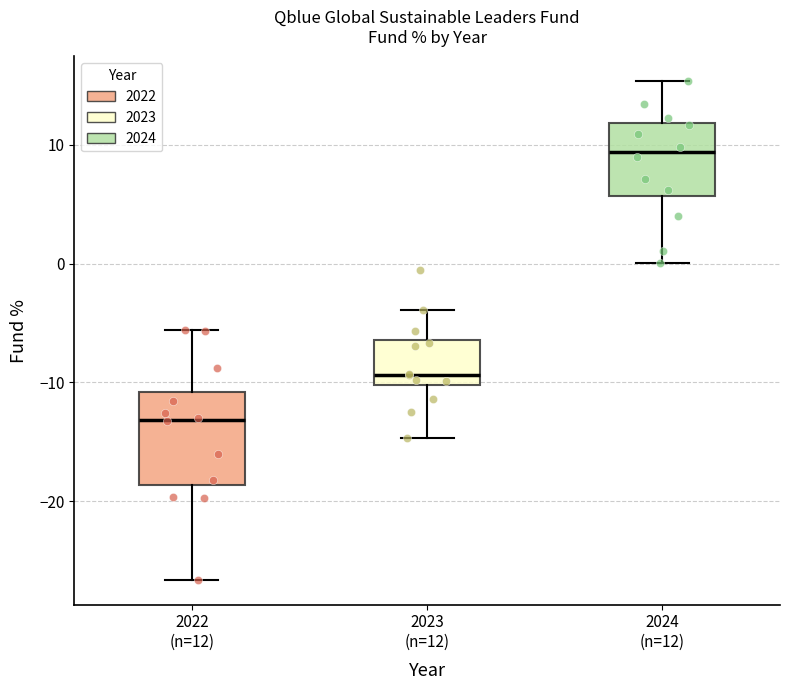

Reading left to right, transcribe this box plot: for each box, give where its median line is, the range the box spans, and where its two whiskers end, as read against the y-axis. The values are not printed on the chart, so give them approximately, as read against the axis.

2022 (n=12): median -13, box -19 to -11, whiskers -27 to -6
2023 (n=12): median -9, box -10 to -6, whiskers -15 to -4
2024 (n=12): median 9, box 6 to 12, whiskers 0 to 15